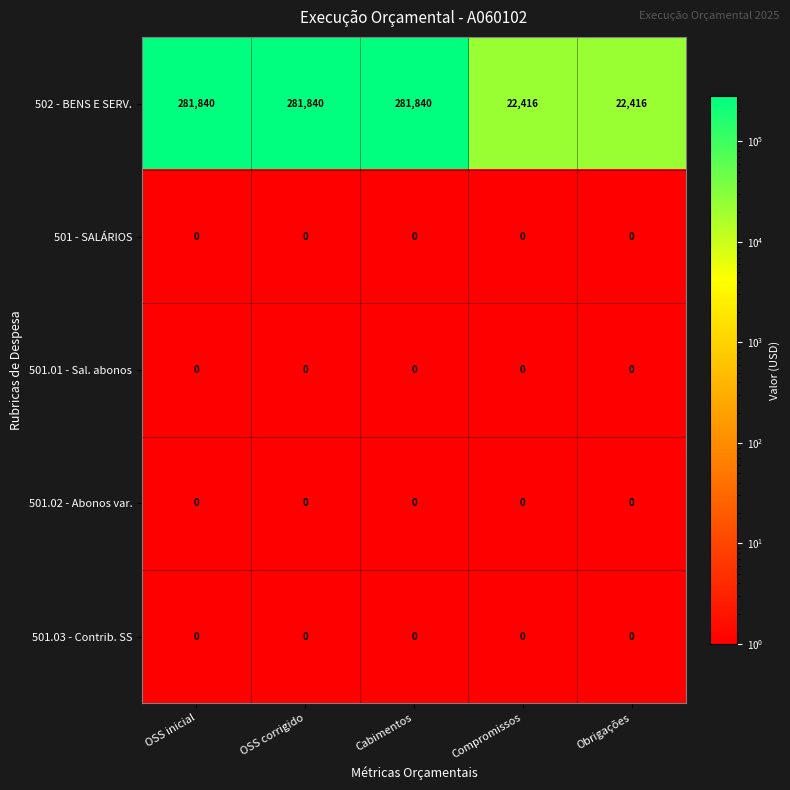

Reading left to right, transcribe all the data shown in this chart.

502 - BENS E SERV.: 281840	281840	281840	22416	22416
501 - SALÁRIOS: 0	0	0	0	0
501.01 - Sal. abonos: 0	0	0	0	0
501.02 - Abonos var.: 0	0	0	0	0
501.03 - Contrib. SS: 0	0	0	0	0